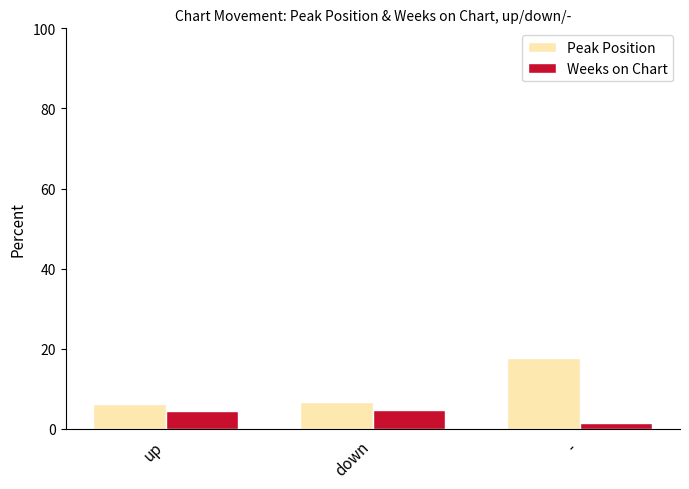

What position from the left is down?

2